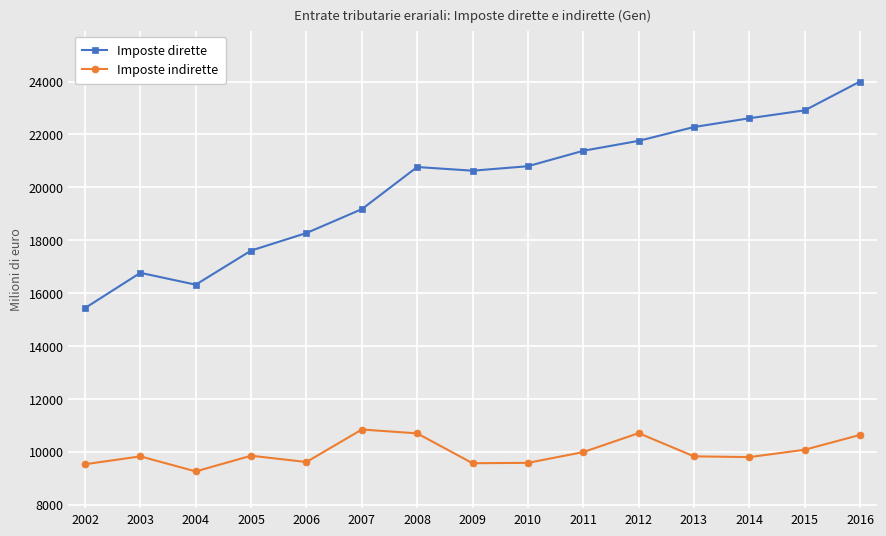

How many data points does each series have?

15